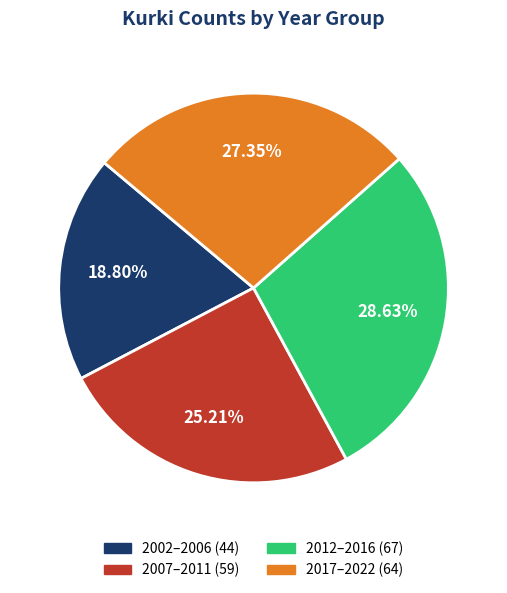

How many segments does this pie chart have?

4